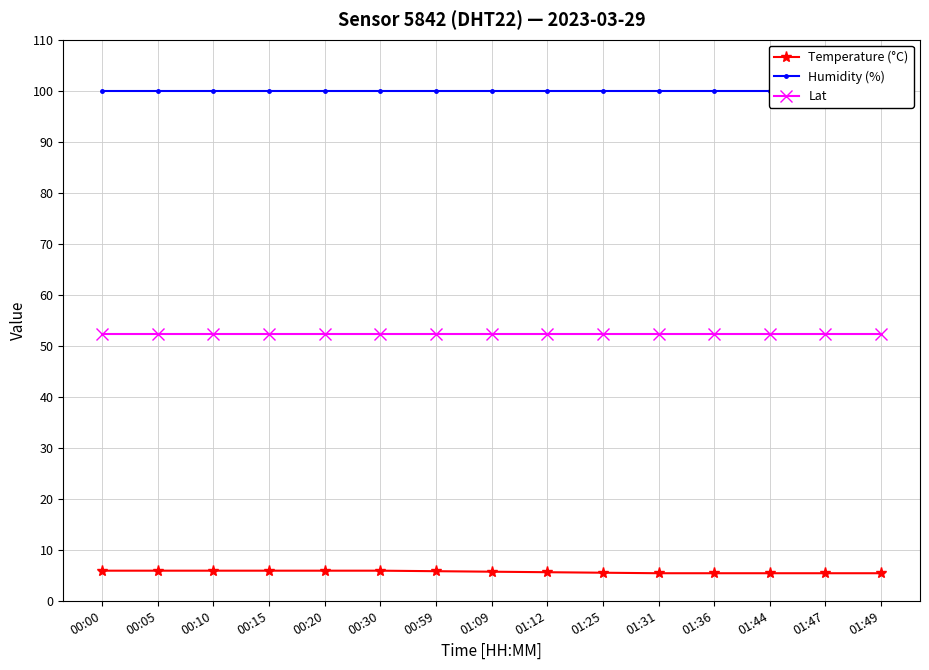

Is this an area chart (filled region under the line)?

No